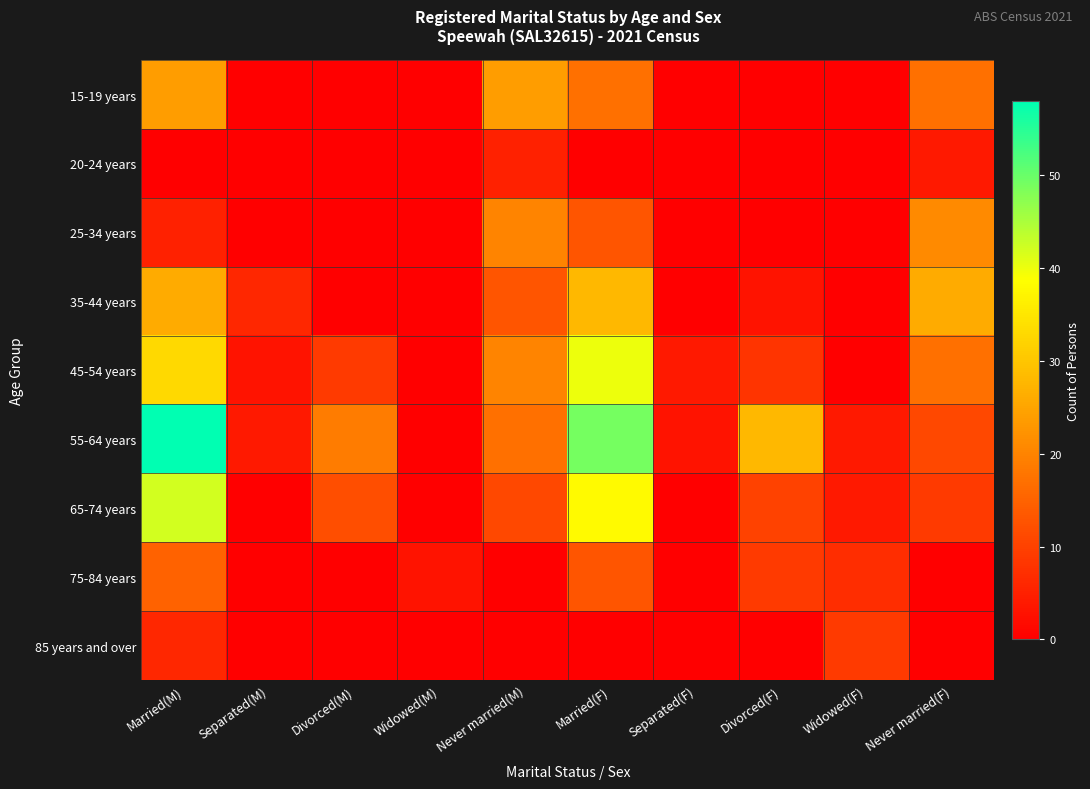

Which series has the largest total across all categories?

55-64 years